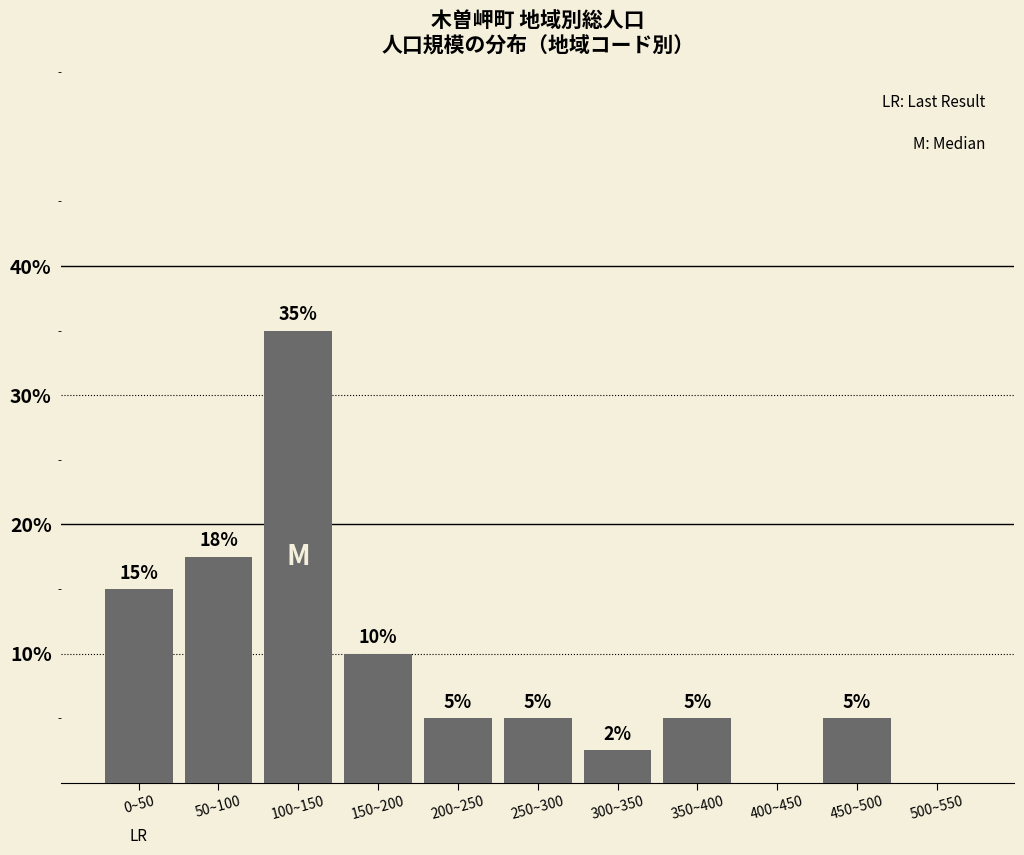

At which label is the value closest to 17?

50~100